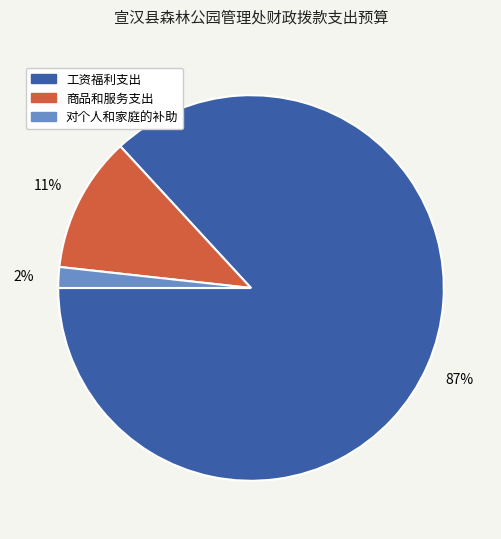

Between 商品和服务支出 and 工资福利支出, which is larger?

工资福利支出